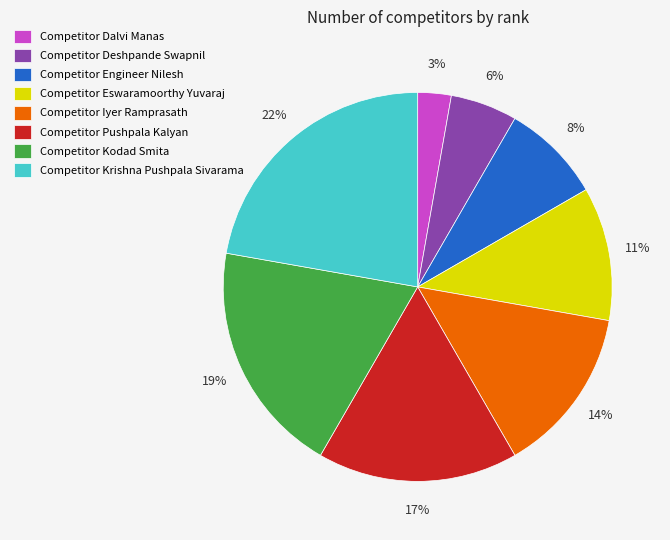

True or false: Competitor Iyer Ramprasath accounts for 14% of the total.

True